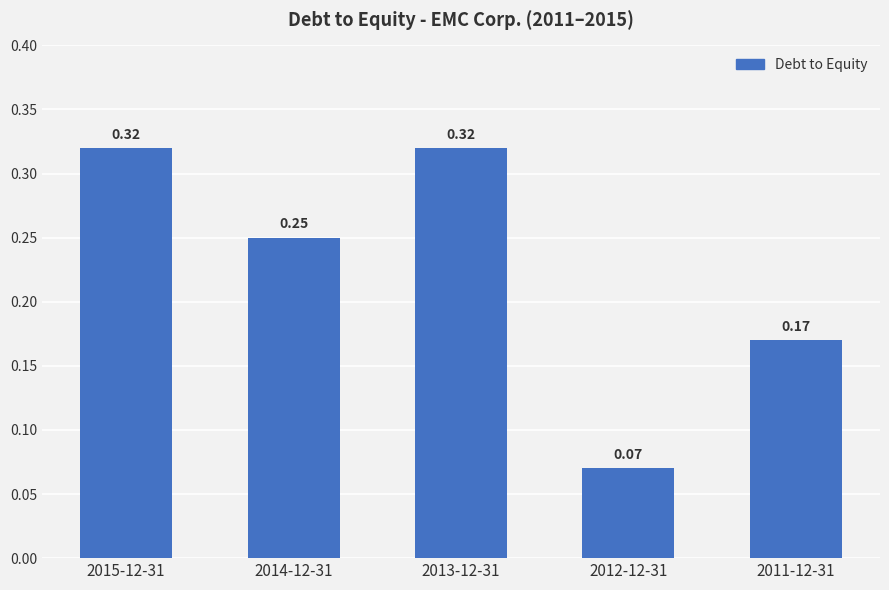

What is the change in value from 2014-12-31 to 2011-12-31?

-0.1